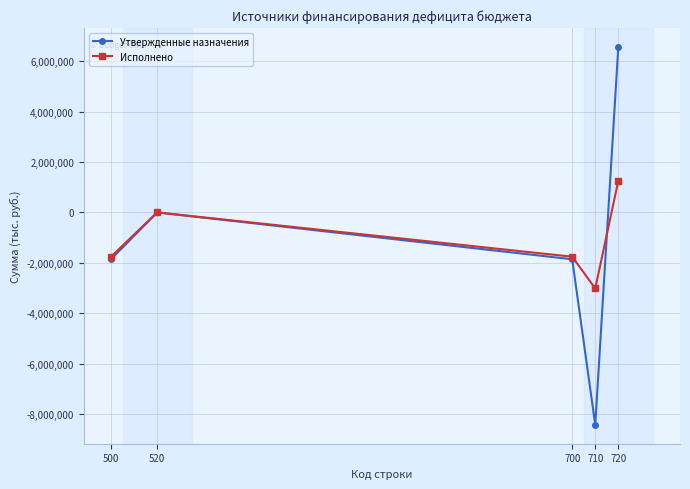

Which category has the highest value in the Исполнено series?

720